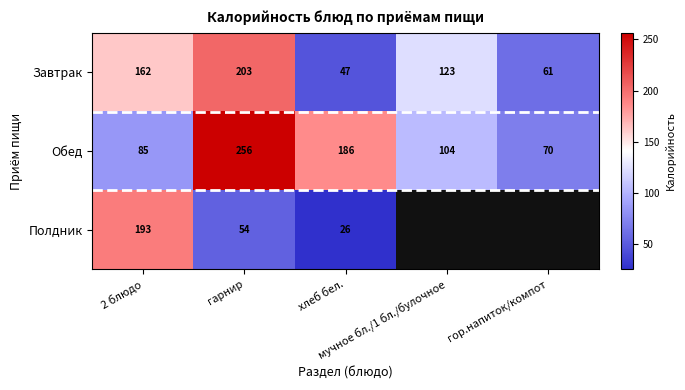

True or false: Обед has a value of 256.3 at гарнир.

True